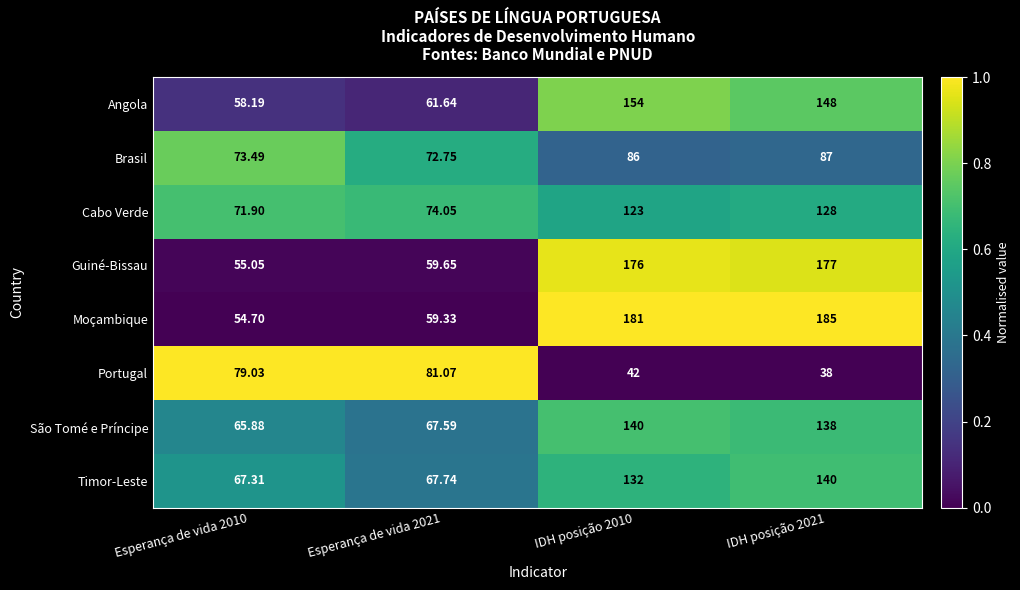

Is the value of Timor-Leste at IDH posição 2021 greater than the value of Portugal at Esperança de vida 2021?

Yes